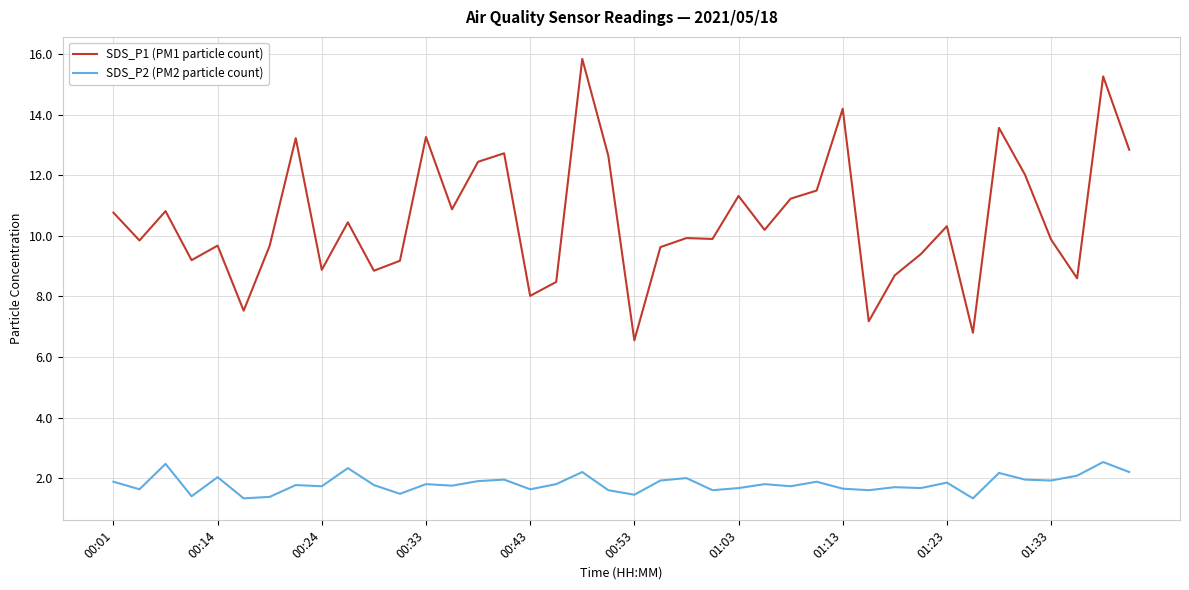

Which series has the largest range (max minus min)?

SDS_P1 (PM1 particle count)